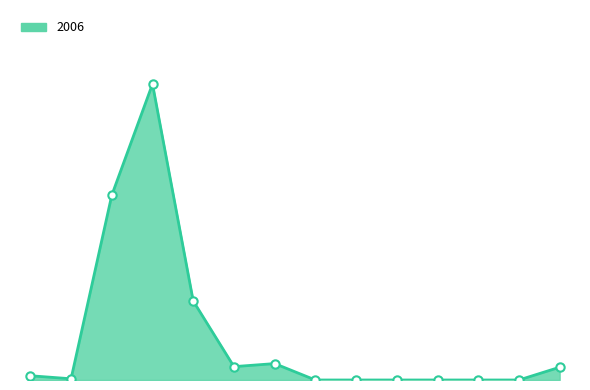

Is this an area chart (filled region under the line)?

Yes